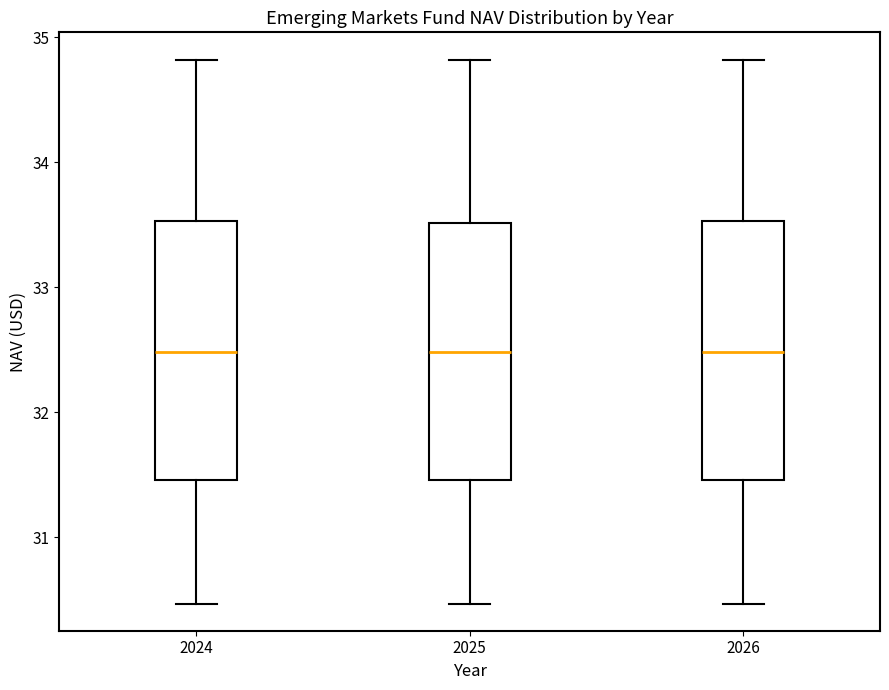

Reading left to right, read every box against the y-axis: the position of its median line, the range the box covers, and the ends of its whiskers. The values are not printed on the chart, so give them approximately, as read against the axis.

2024: median 32.5, box 31.5 to 33.5, whiskers 30.5 to 34.8
2025: median 32.5, box 31.5 to 33.5, whiskers 30.5 to 34.8
2026: median 32.5, box 31.5 to 33.5, whiskers 30.5 to 34.8